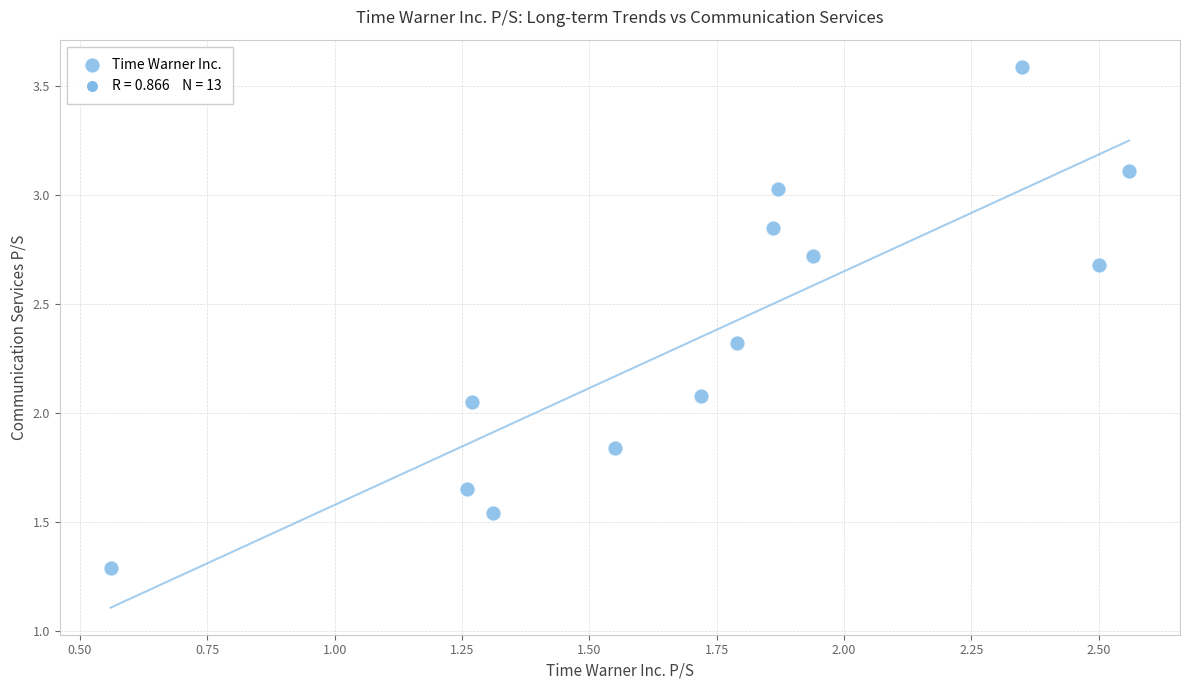

What is the range of Y values (max minus min)?

2.3